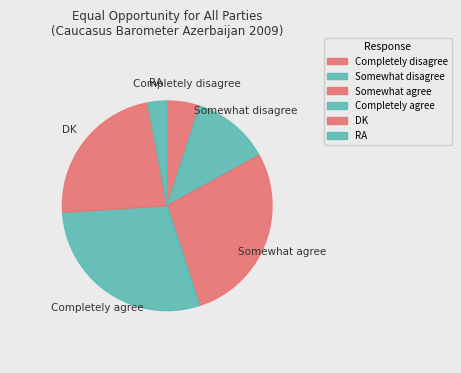

How much of the chart is everything except Somewhat disagree?

88.0%